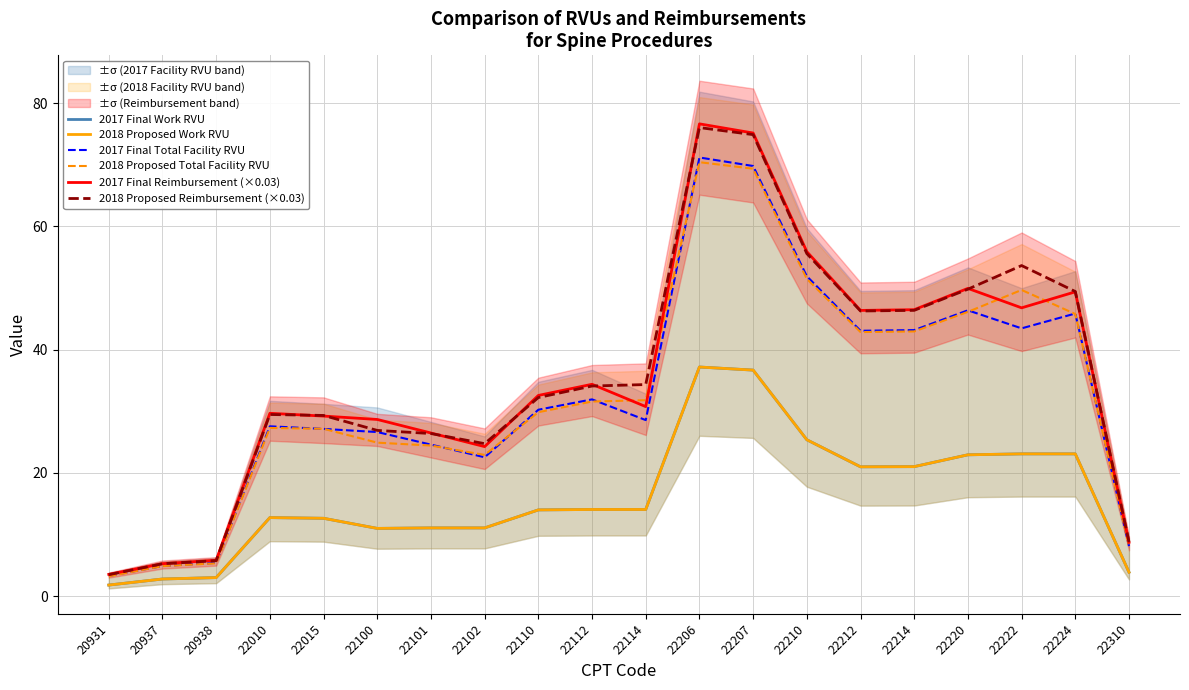

At which label does 2017 Final Reimbursement (×0.03) reach its peak?

22206